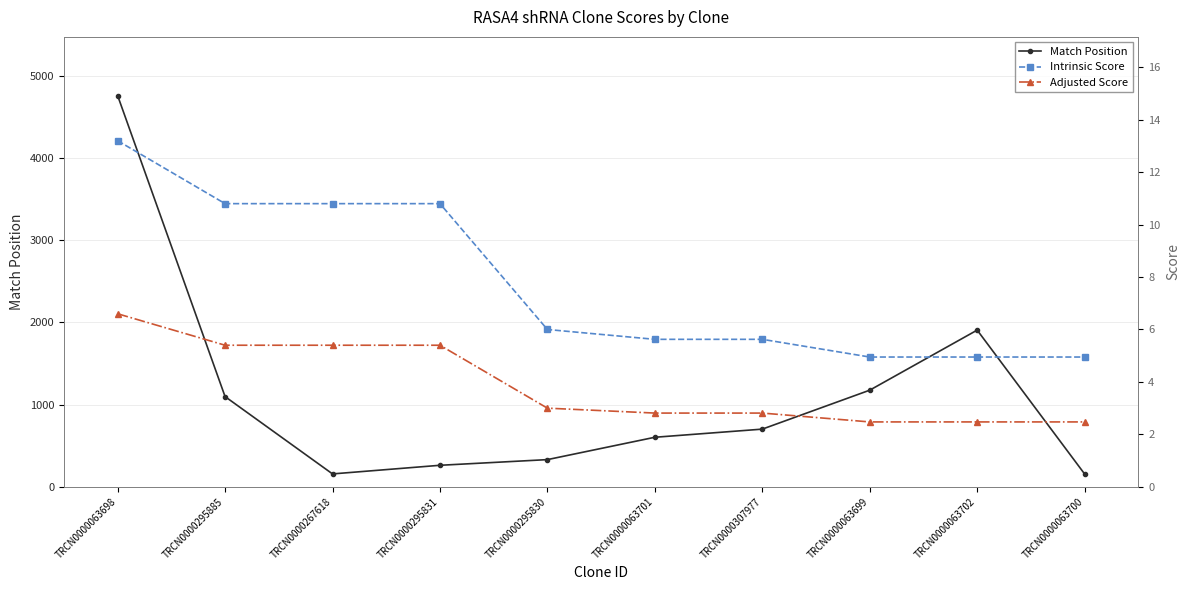

Which series has the largest total across all categories?

Match Position